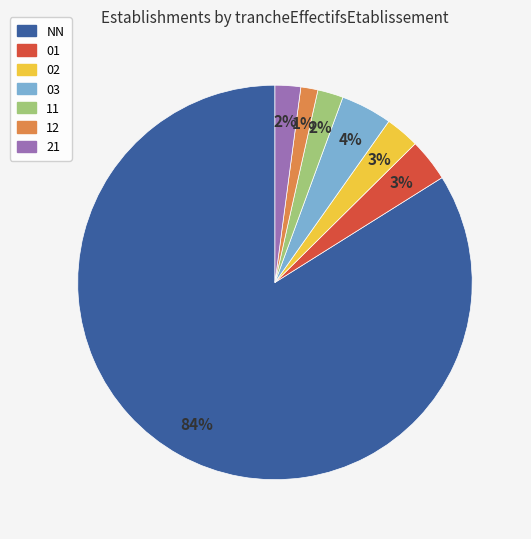

To the nearest percent, what percentage of the pie is 02?

3%